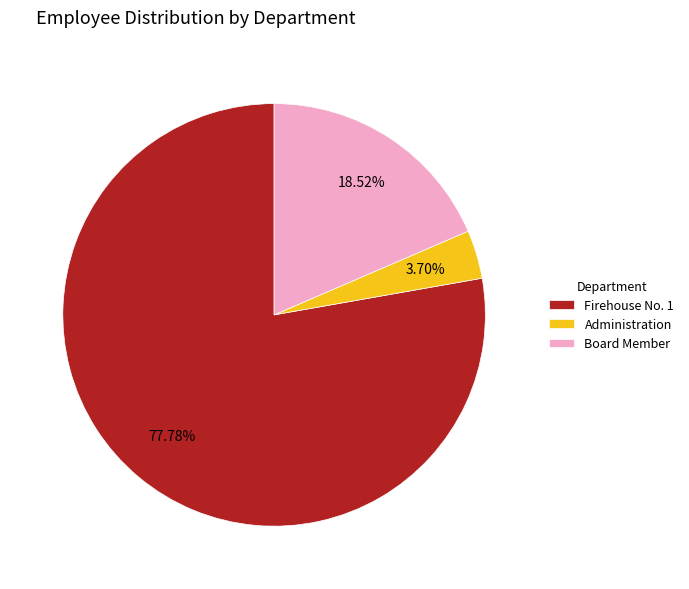

Approximately how many times larger is the value at Board Member compared to Administration?

5.0